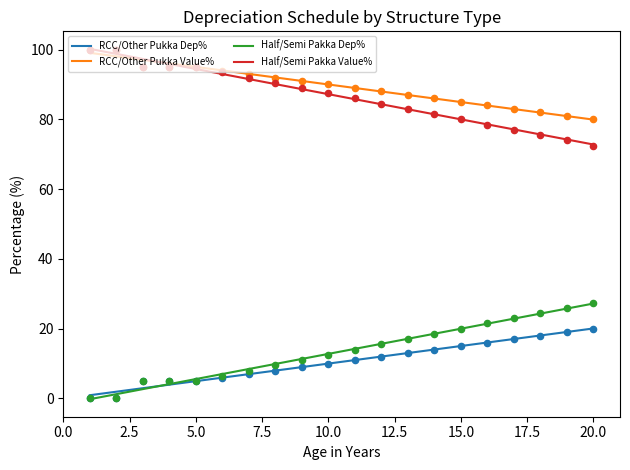

Which series has the largest total across all categories?

RCC/Other Pukka Value%